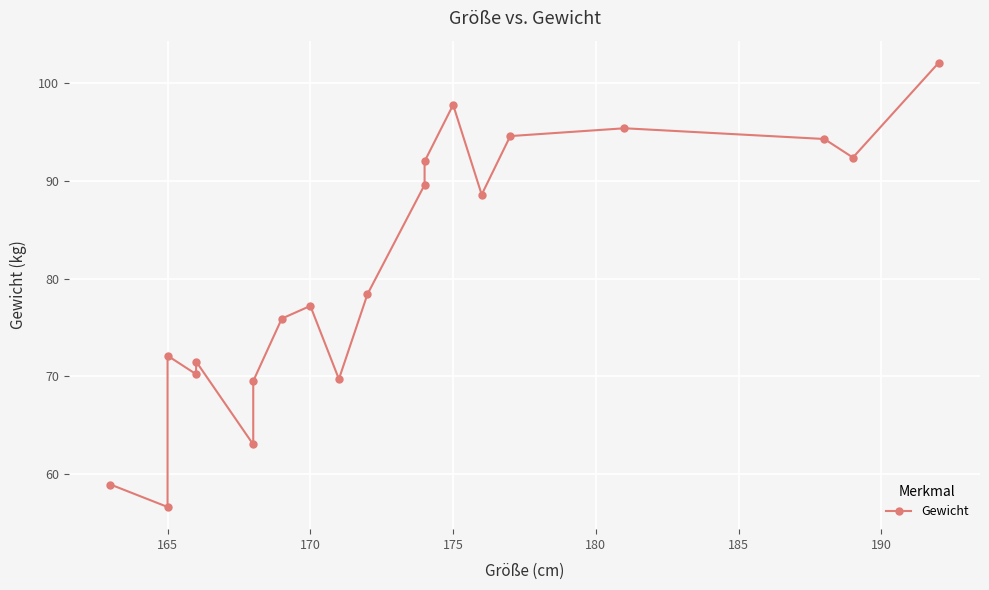

Count the number of data series in this chart.

1